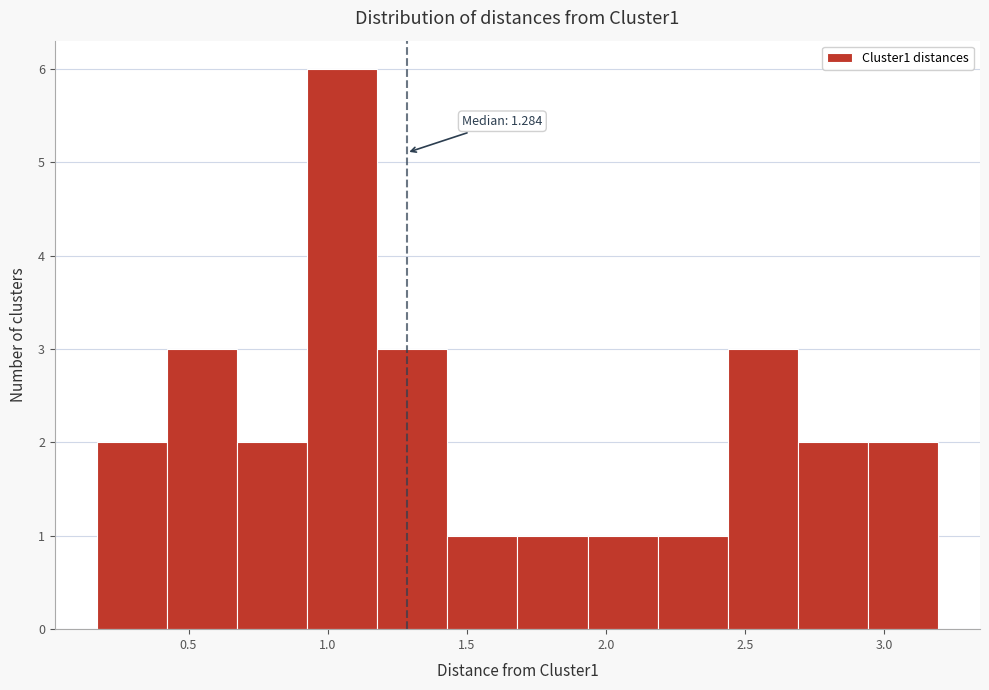

Over which range of the x-axis is the bar tallest?

0.95 to 1.20